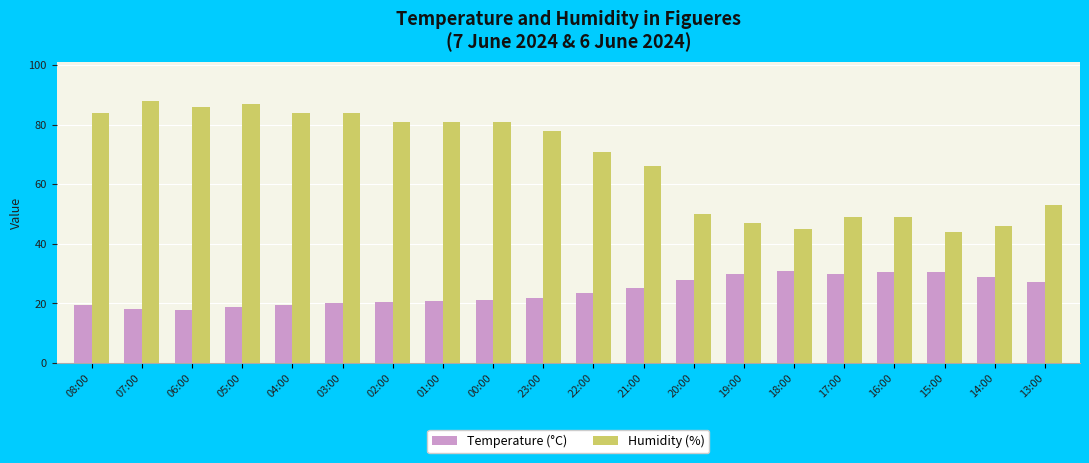

Is it true that Humidity (%) equals 141.0 at 00:00?

False